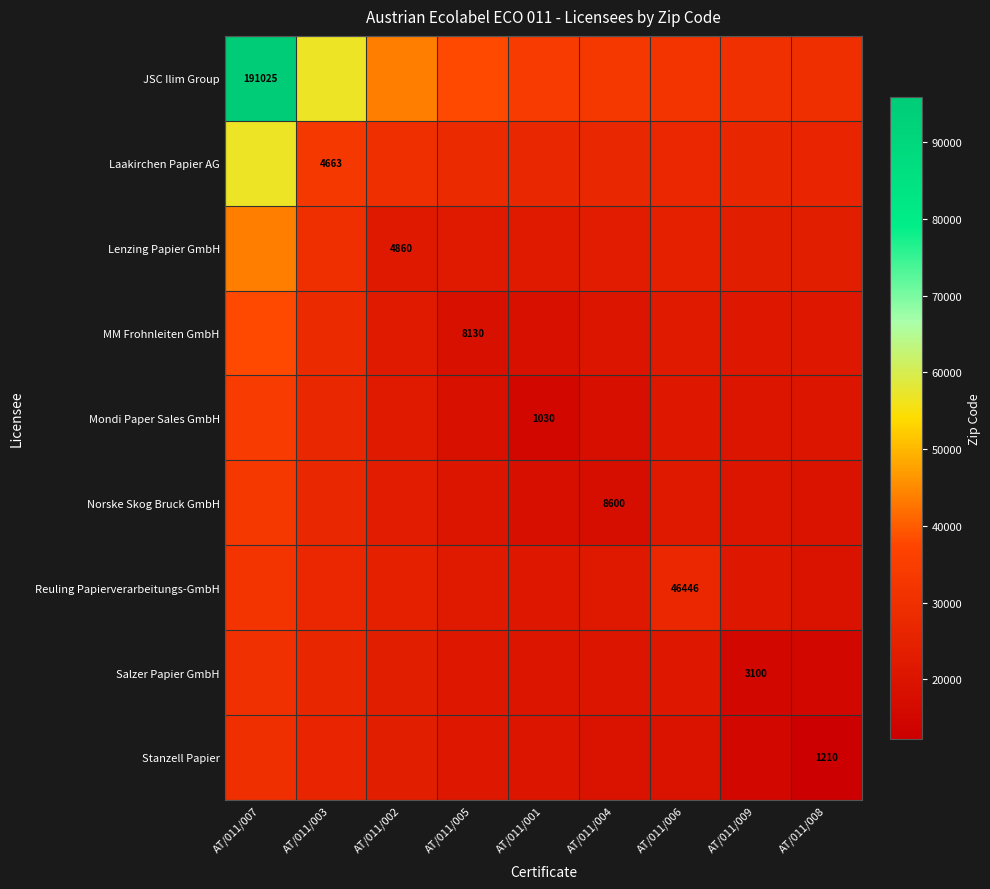

At how many categories does at least one series exceed 72827?

1